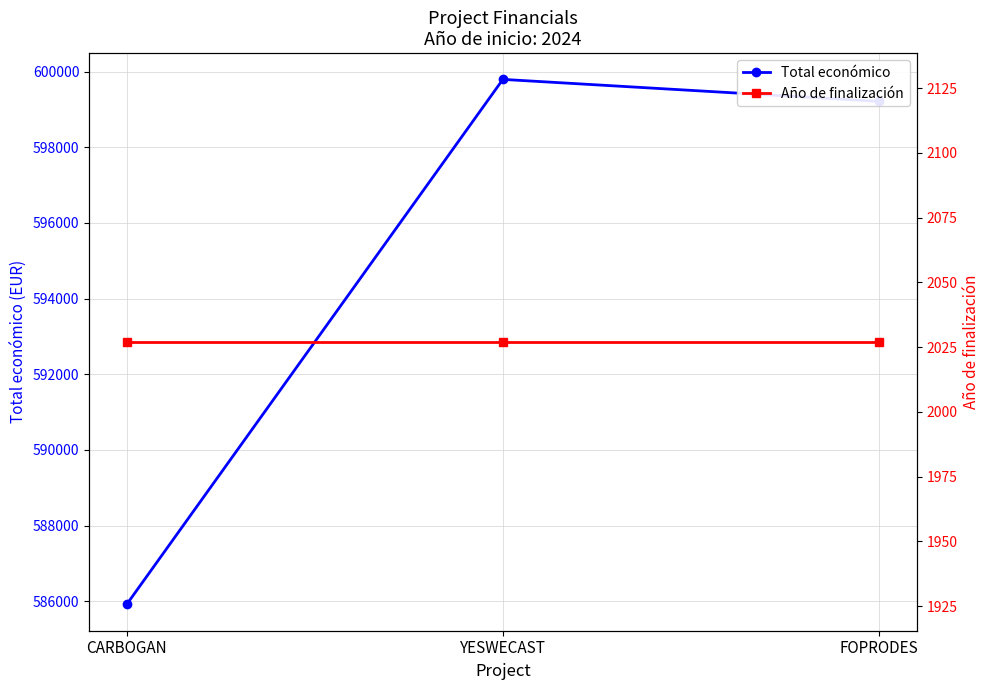

Rank the series by their average value, from highest to lowest.

Total económico, Año de finalización